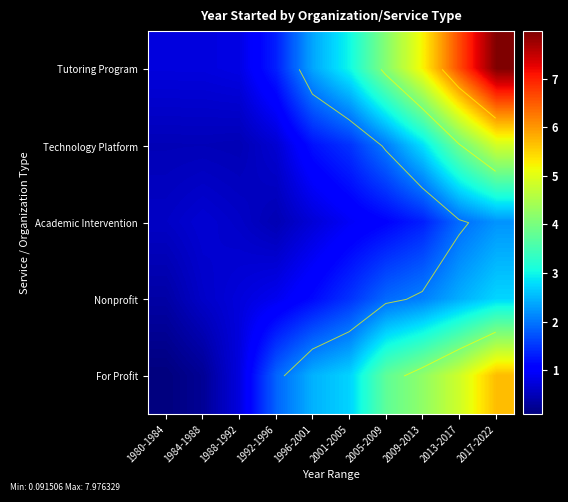

What is the smallest value displayed?

0.1